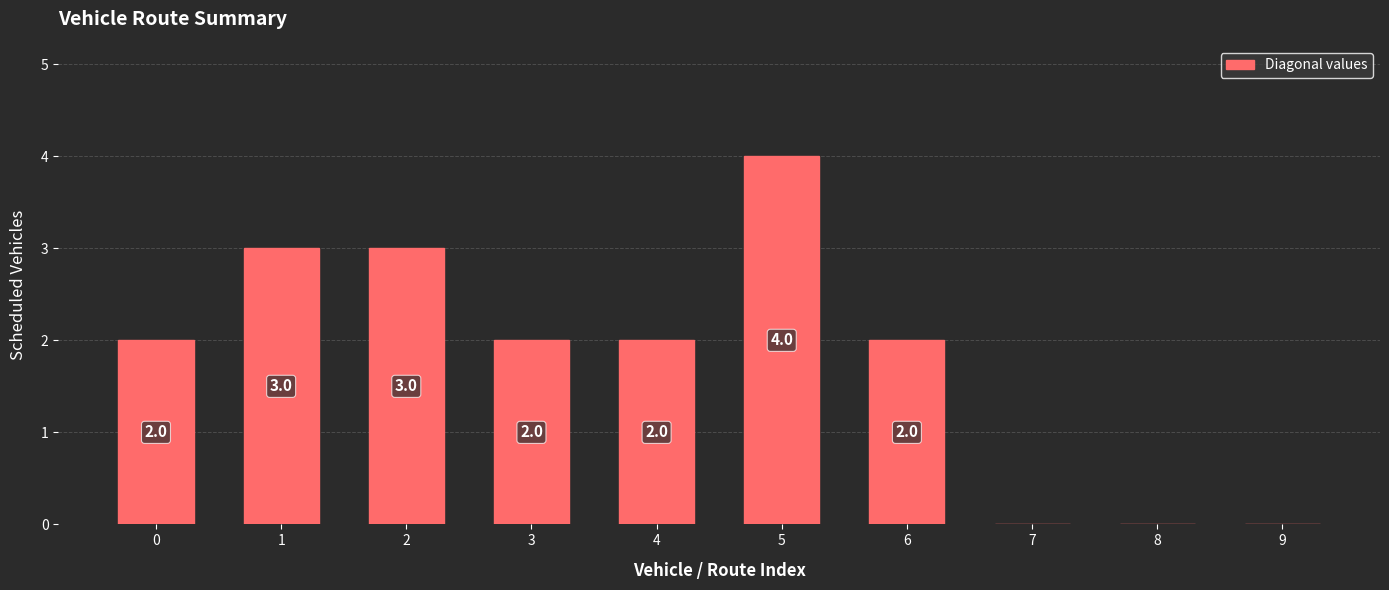

What is the sum of all values?

18